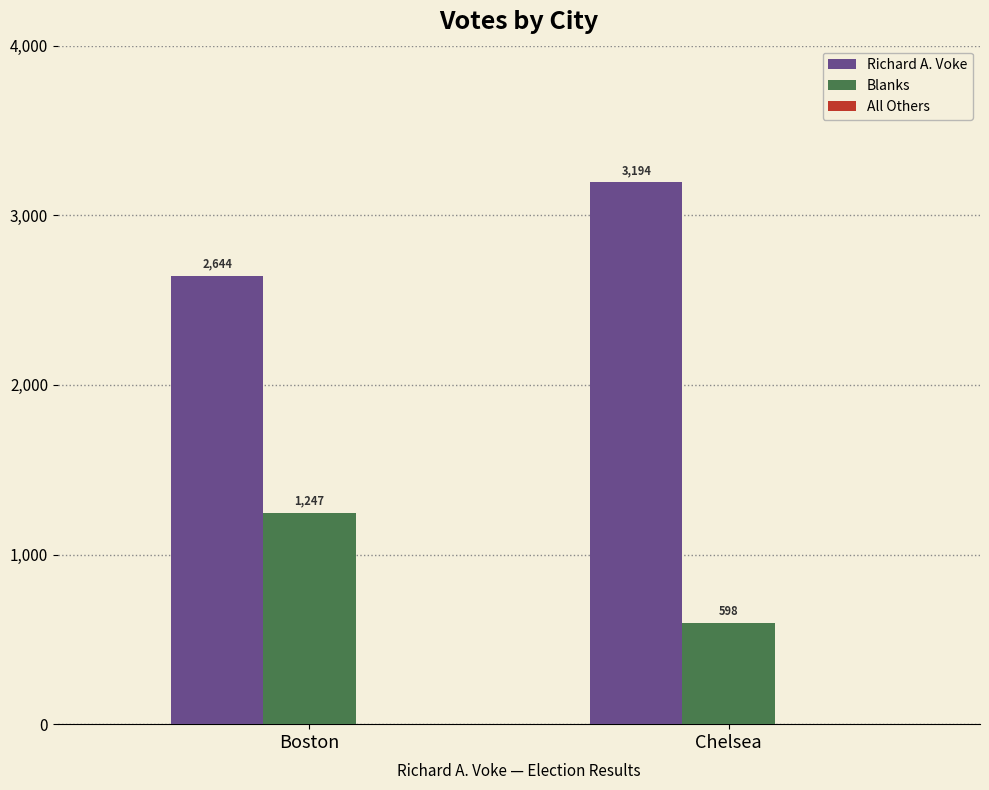

Rank the categories by Richard A. Voke value from highest to lowest.

Chelsea, Boston